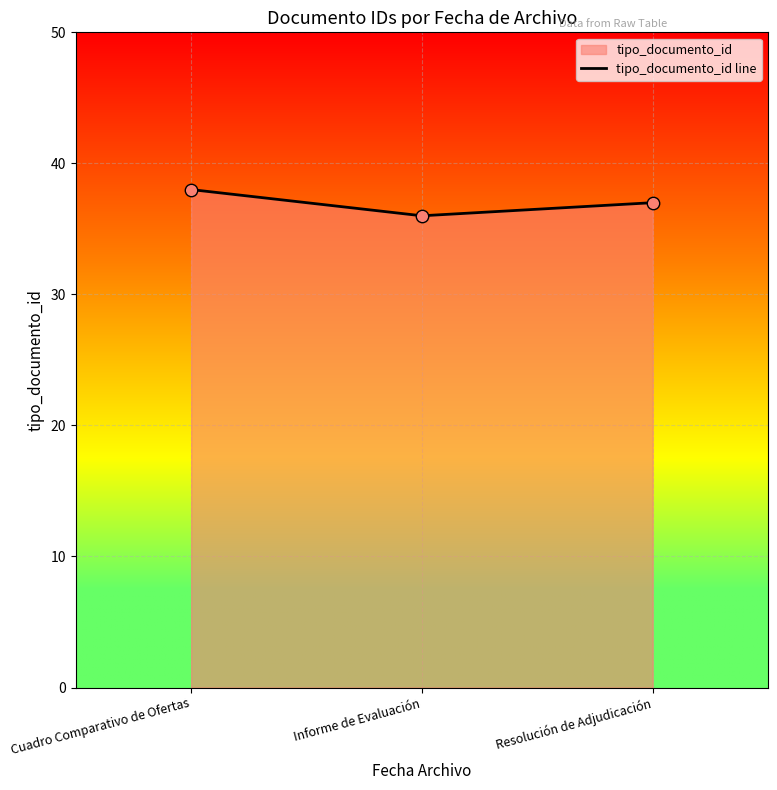

Which has a higher value, Informe de Evaluación or Cuadro Comparativo de Ofertas?

Cuadro Comparativo de Ofertas